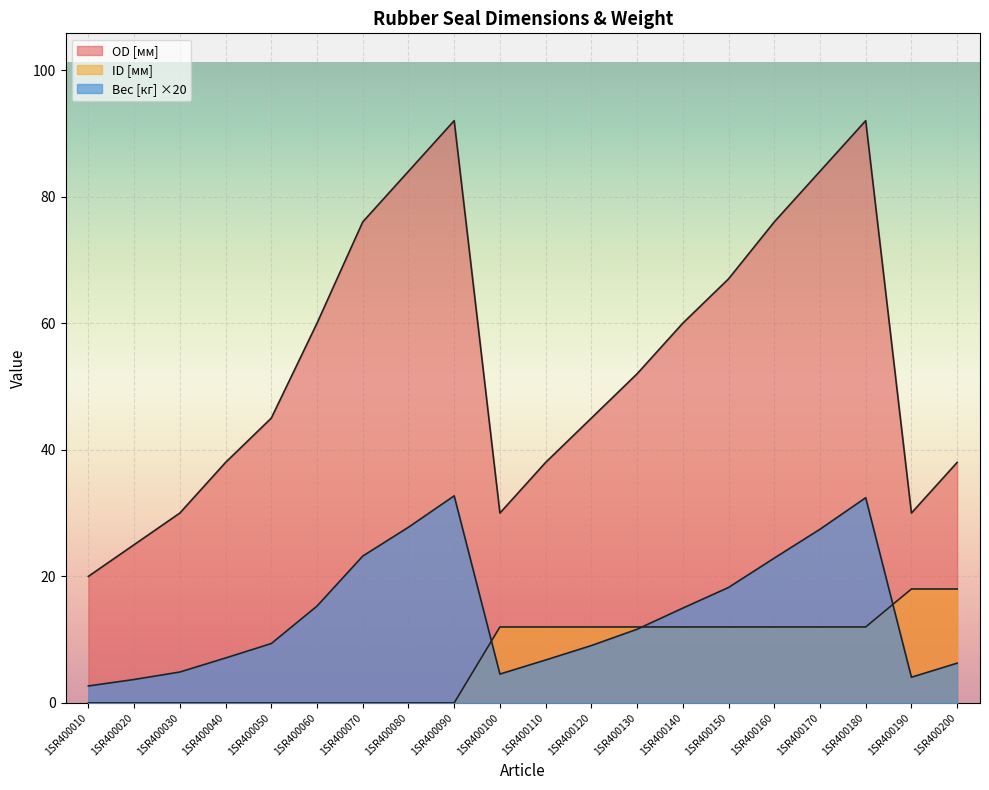

The Вес [кг] series shows 15.3 at 1SR400060. True or false?

True